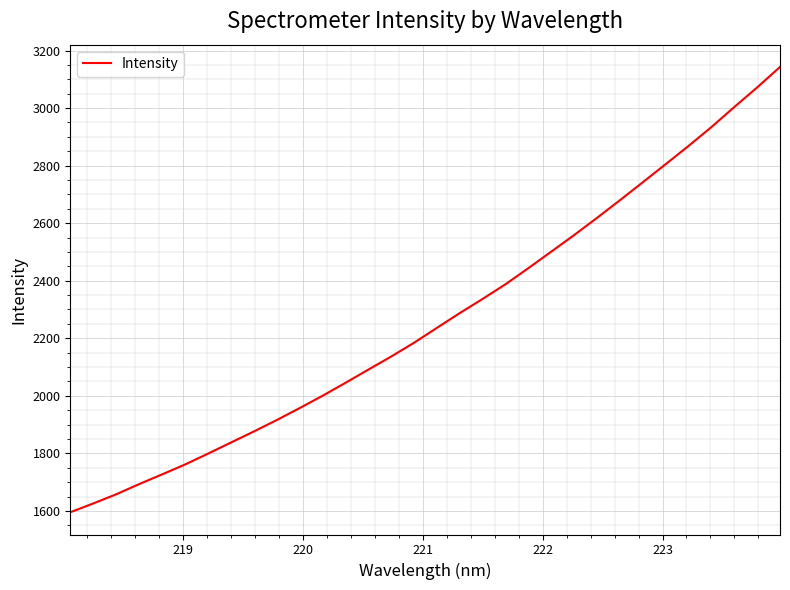

What is the minimum value shown in the chart?

1595.4